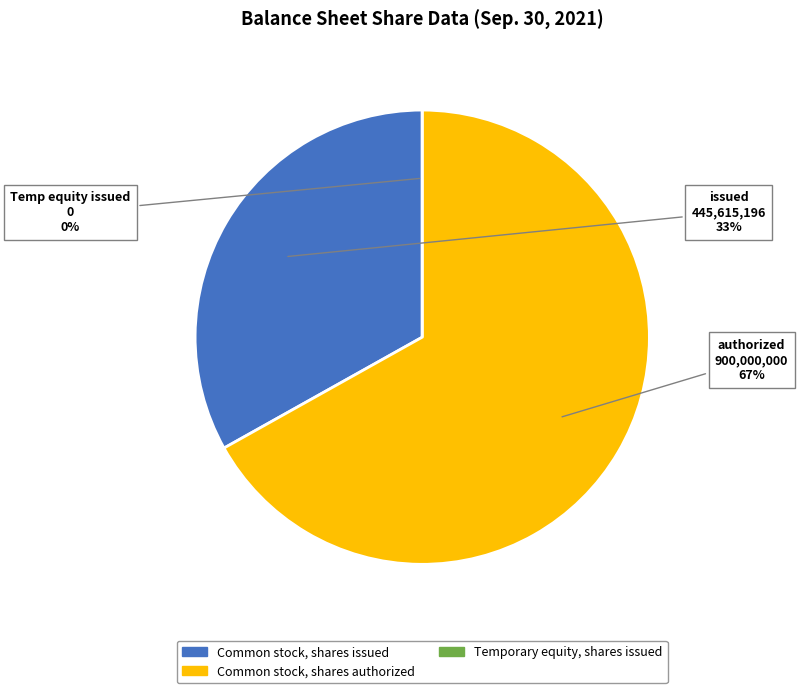

Is the sum of Common stock, shares authorized and Temporary equity, shares issued greater than half?

Yes